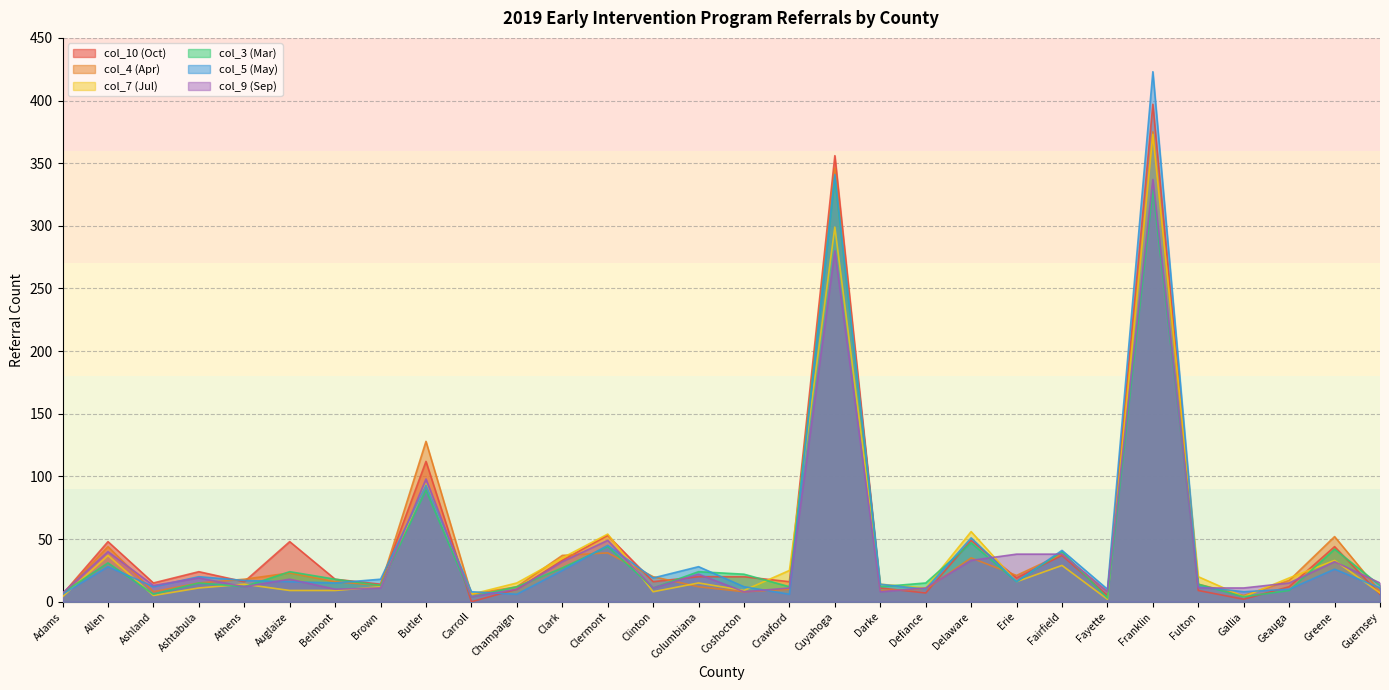

Does the chart have visible grid lines?

Yes